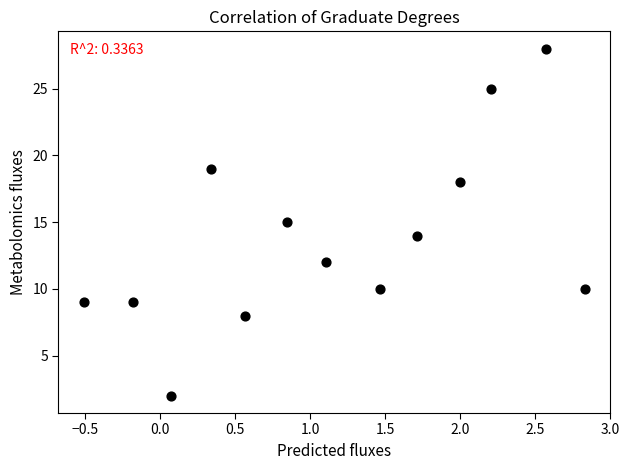

What is the range of Y values (max minus min)?

26